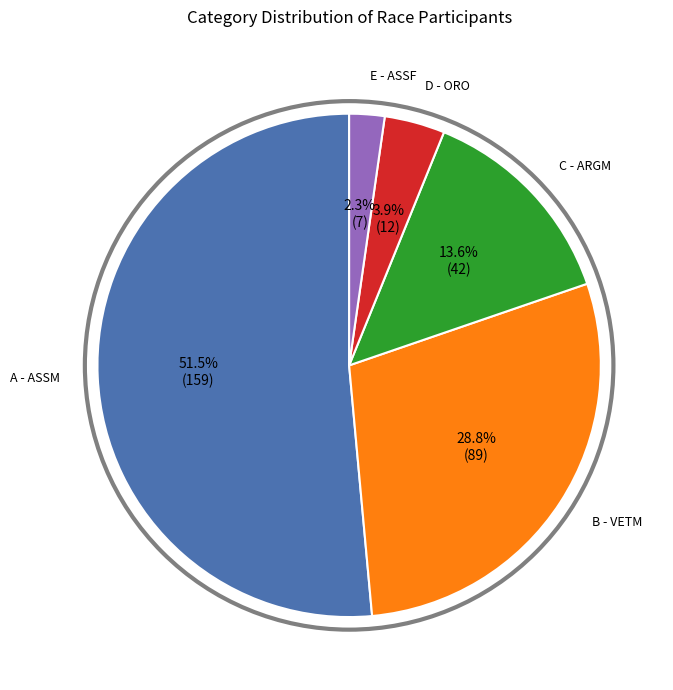

Is there a majority slice in this chart?

Yes